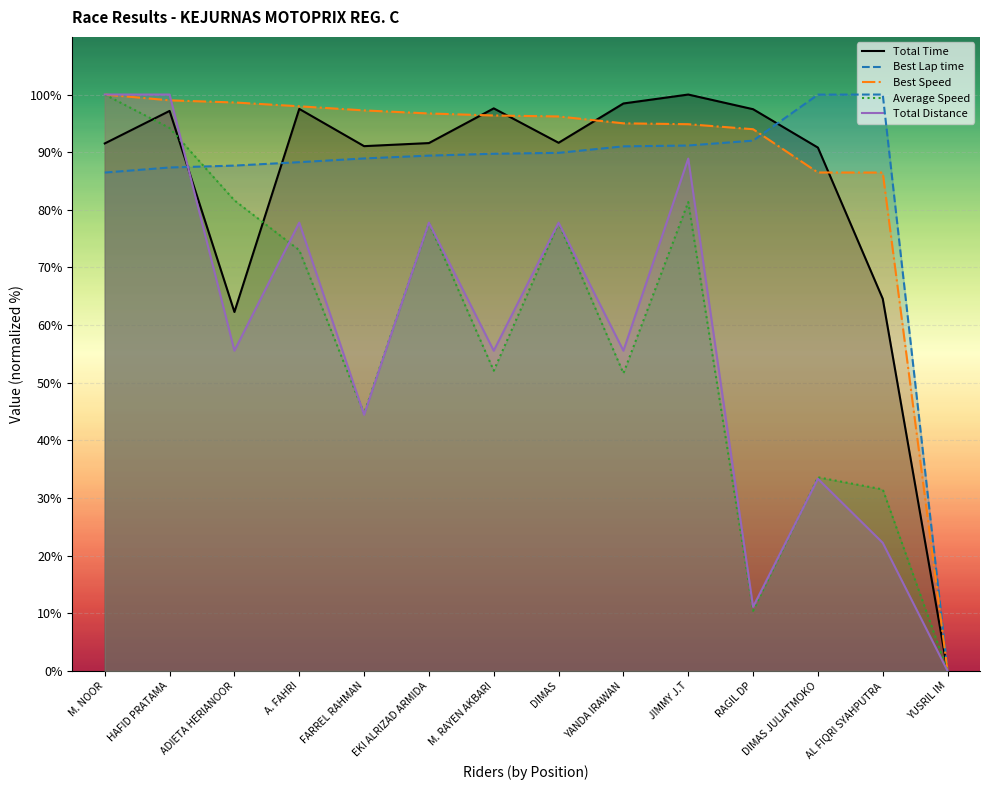

What is the difference between the second highest and second lowest values in the Total Time series?

36.2